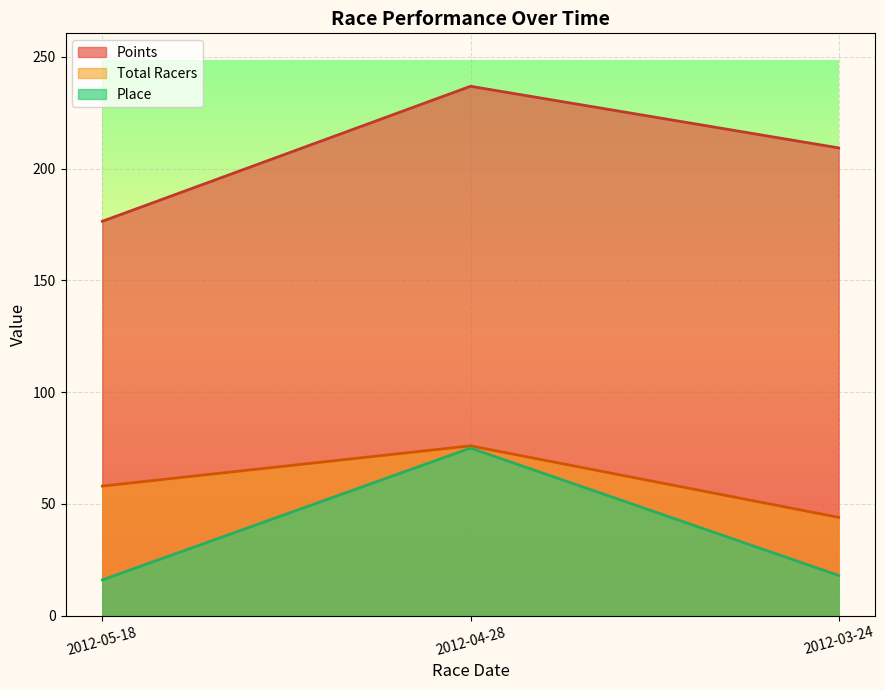

What is the greatest value displayed?

236.9